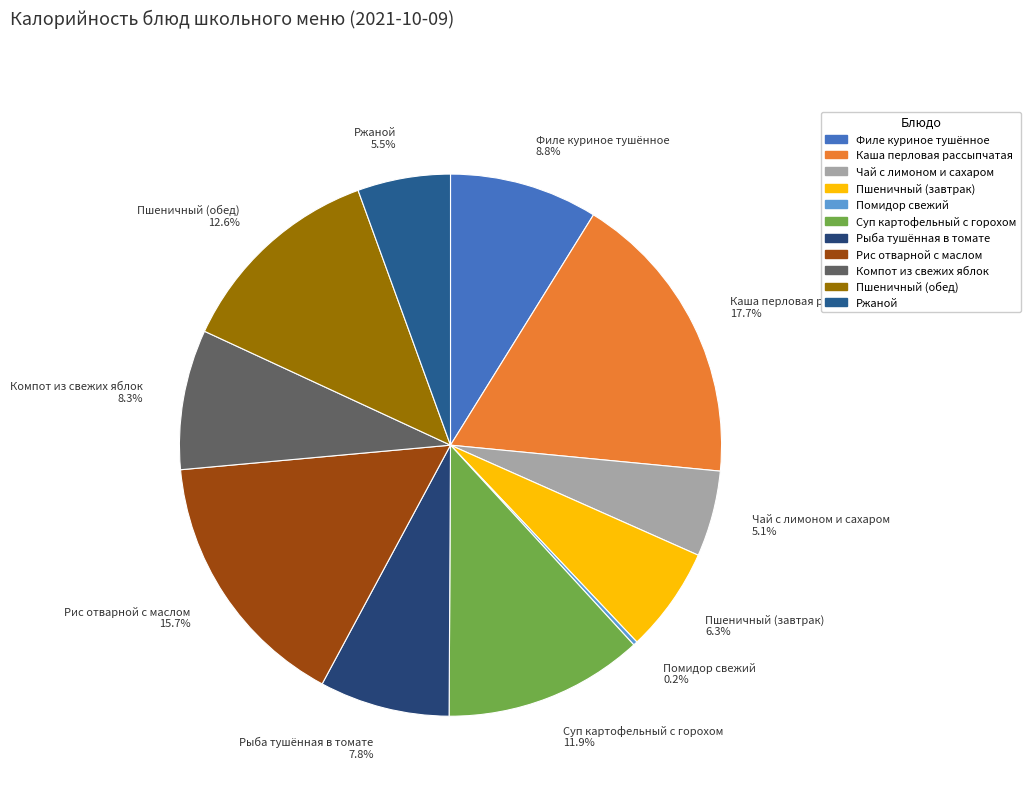

What is the ratio of the value at Рыба тушённая в томате 7.8% to the value at Пшеничный (обед) 12.6%?

0.6